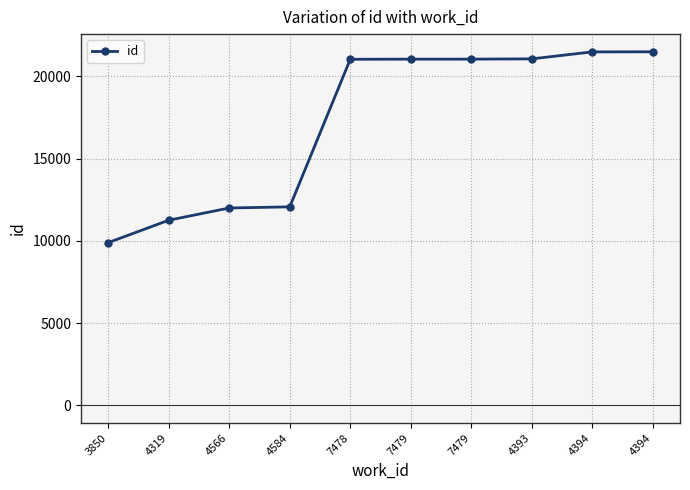

At which label does the data first exceed 21047?

7479